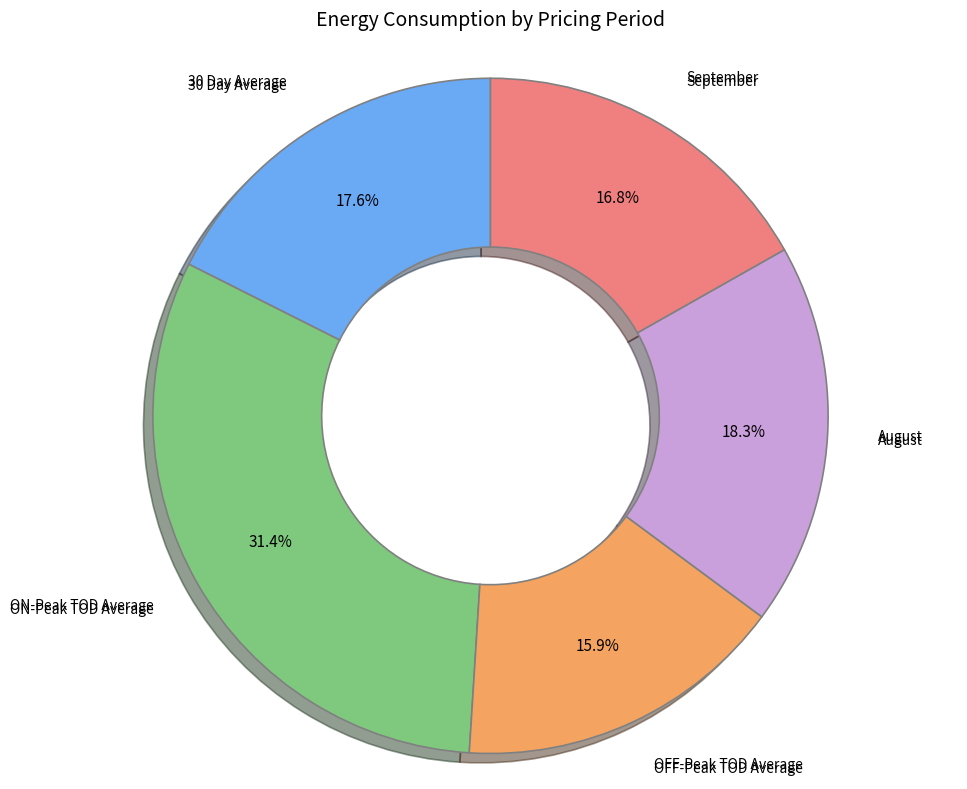

Which has a higher value, September or August?

August